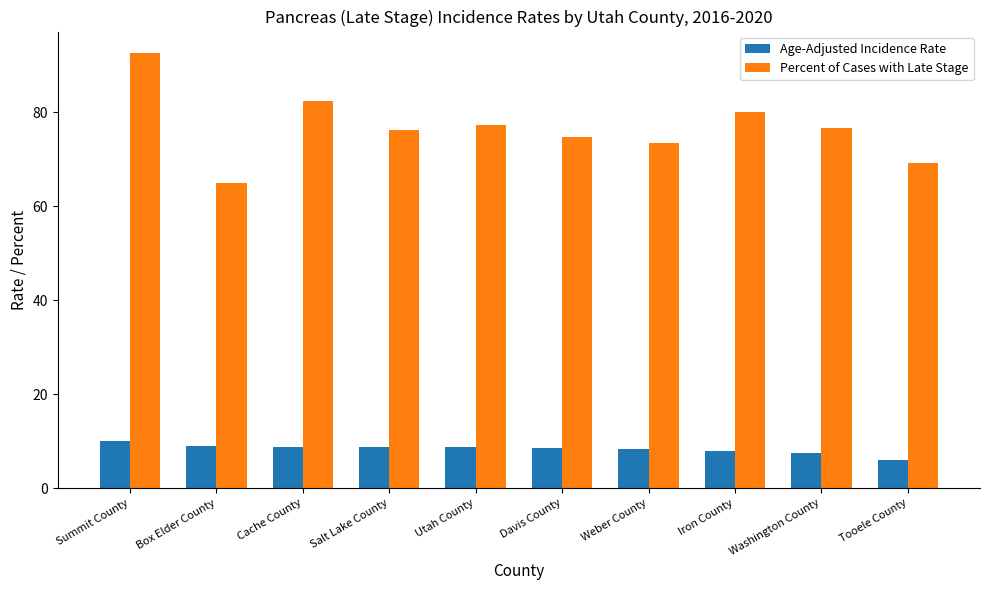

What position from the left is Summit County?

1